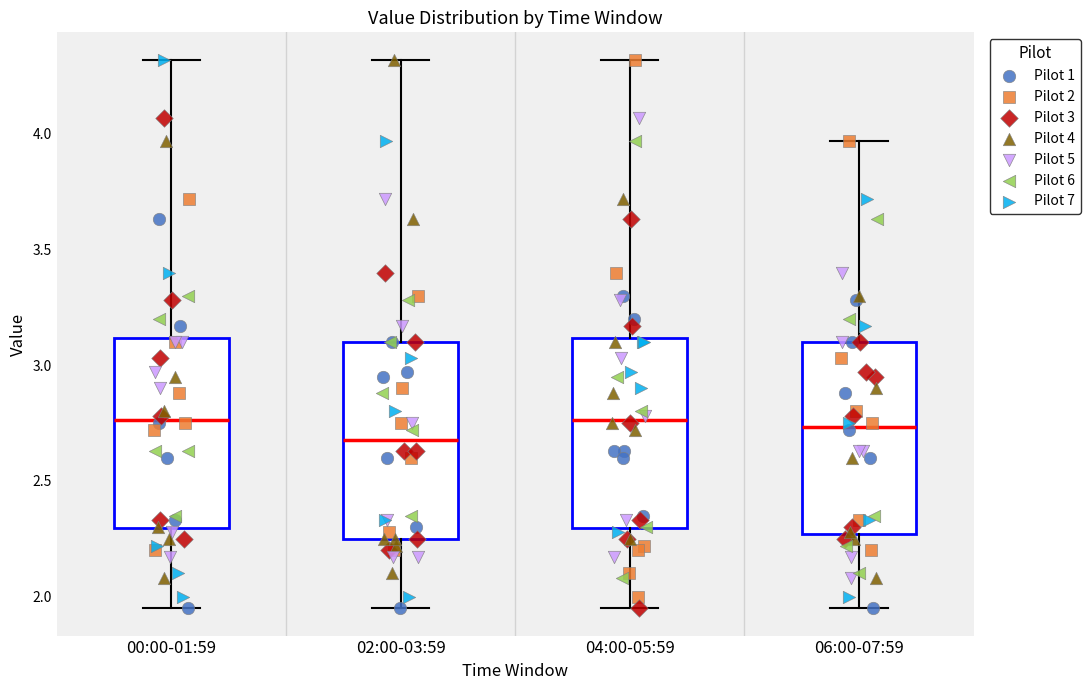

Reading left to right, read every box against the y-axis: the position of its median line, the range the box covers, and the ends of its whiskers. The values are not printed on the chart, so give them approximately, as read against the axis.

00:00-01:59: median 2.75, box 2.30 to 3.10, whiskers 1.95 to 4.30
02:00-03:59: median 2.70, box 2.25 to 3.10, whiskers 1.95 to 4.30
04:00-05:59: median 2.75, box 2.30 to 3.10, whiskers 1.95 to 4.30
06:00-07:59: median 2.75, box 2.25 to 3.10, whiskers 1.95 to 3.95